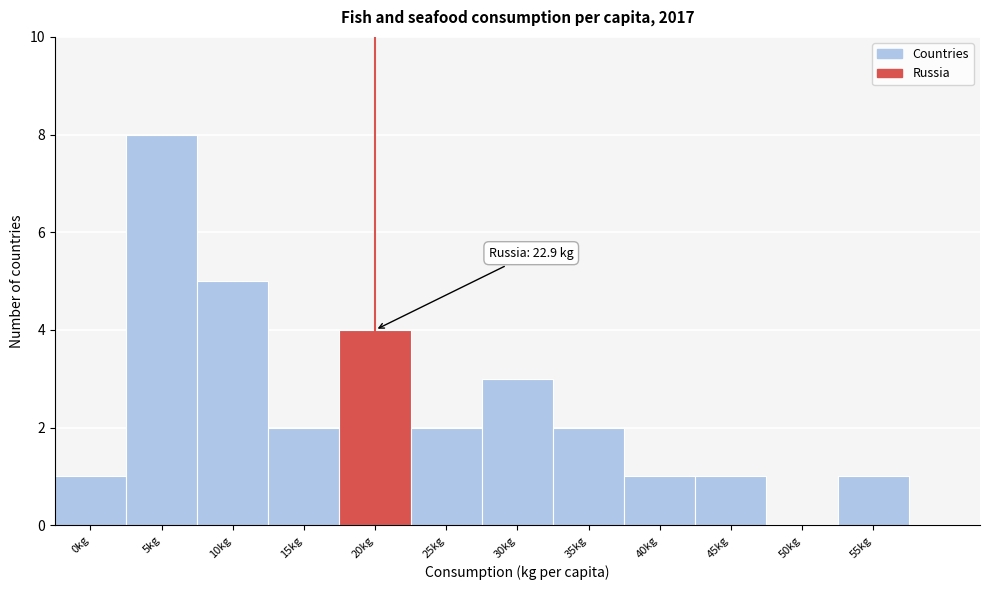

Reading left to right, transcribe all the data shown in this chart.

0kg=1	5kg=8	10kg=5	15kg=2	20kg=4	25kg=2	30kg=3	35kg=2	40kg=1	45kg=1	50kg=0	55kg=1